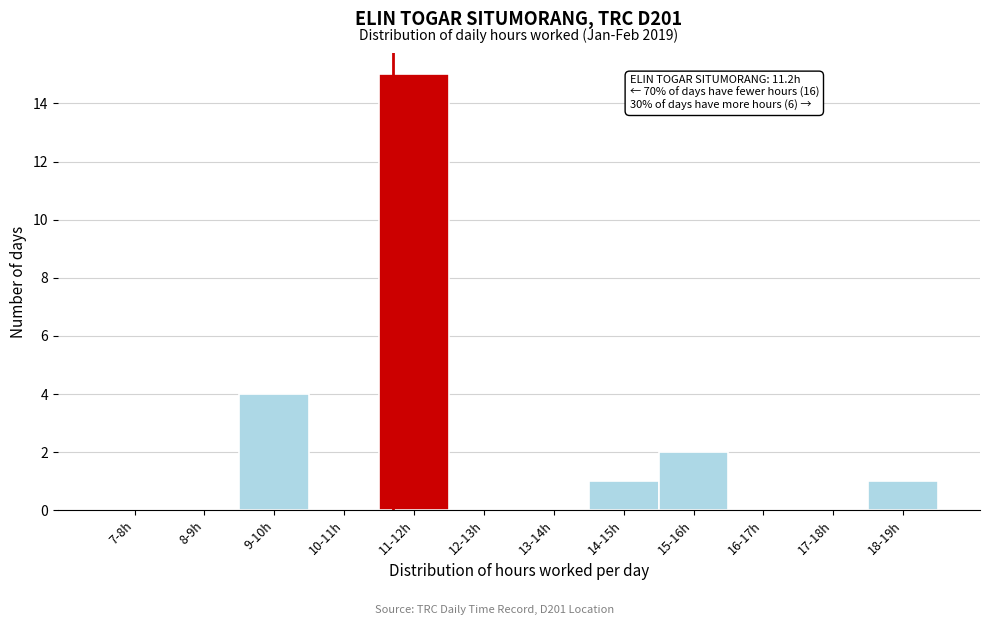

Reading left to right, what are all the values shown in this chart?

7-8h=0	8-9h=0	9-10h=4	10-11h=0	11-12h=15	12-13h=0	13-14h=0	14-15h=1	15-16h=2	16-17h=0	17-18h=0	18-19h=1